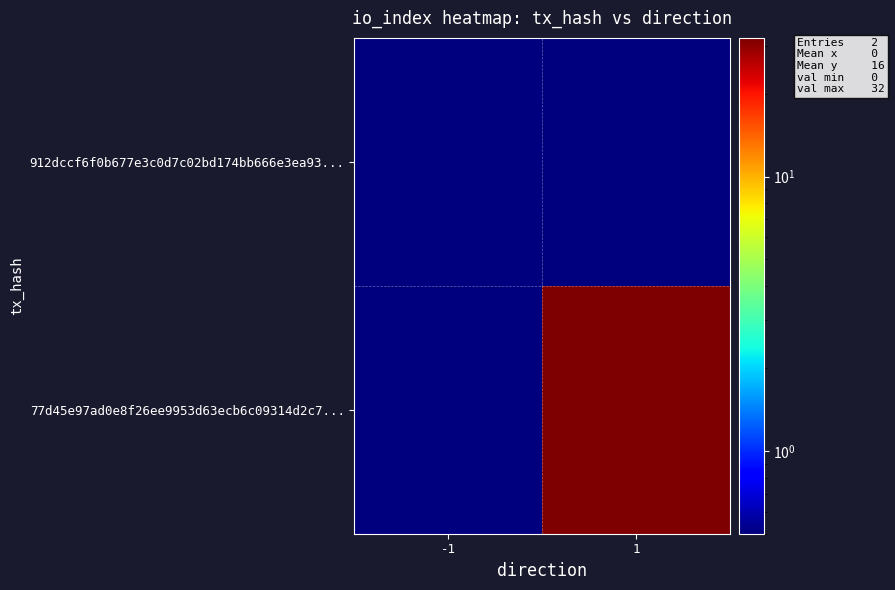

Reading left to right, list all the values displayed in this chart.

912dccf6f0b677e3c0d7c02bd174bb666e3ea93...: -1=0.1	1=0.1
77d45e97ad0e8f26ee9953d63ecb6c09314d2c7...: -1=0.1	1=32.0